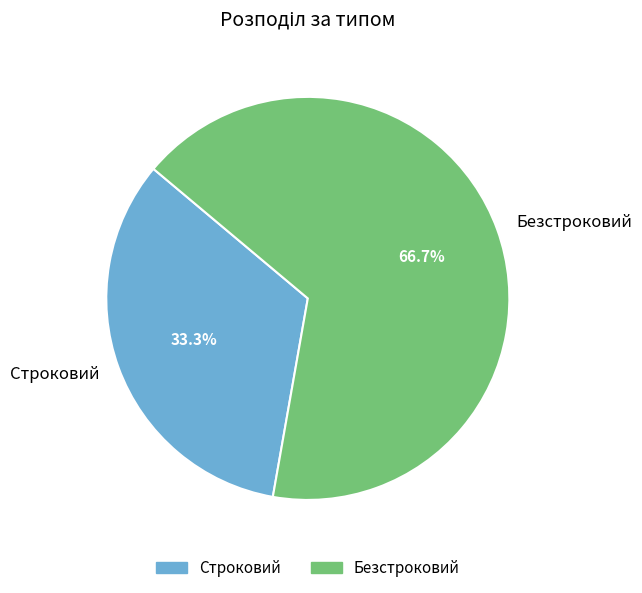

To the nearest percent, what portion does Строковий represent?

33%